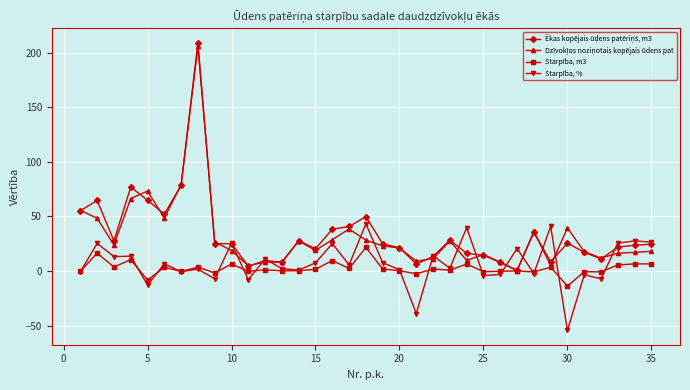

What is the value of the Starpība, % point at the 12th from the left?

11.0